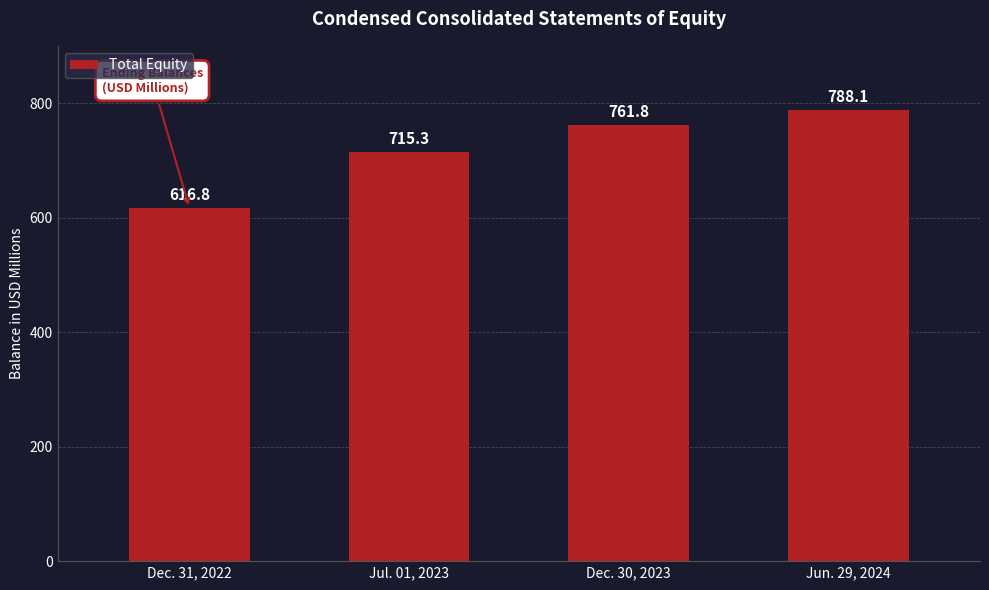

List the labels in order of value, largest first.

Jun. 29, 2024, Dec. 30, 2023, Jul. 01, 2023, Dec. 31, 2022